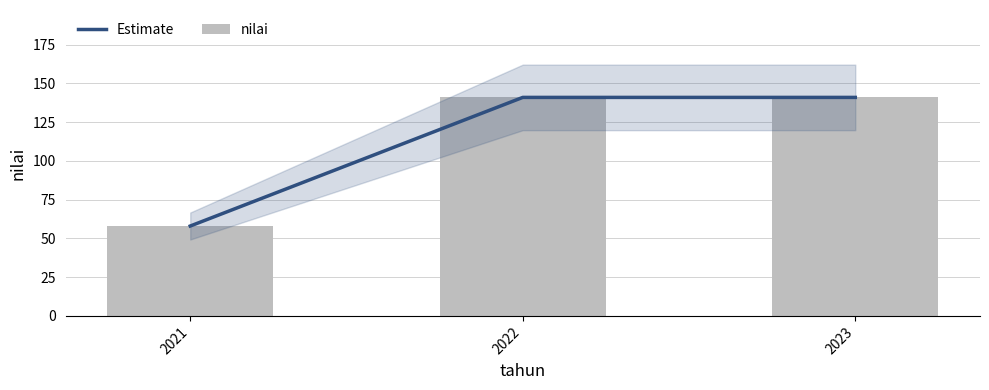

What is the value of the nilai bar at the 2nd from the left?

141